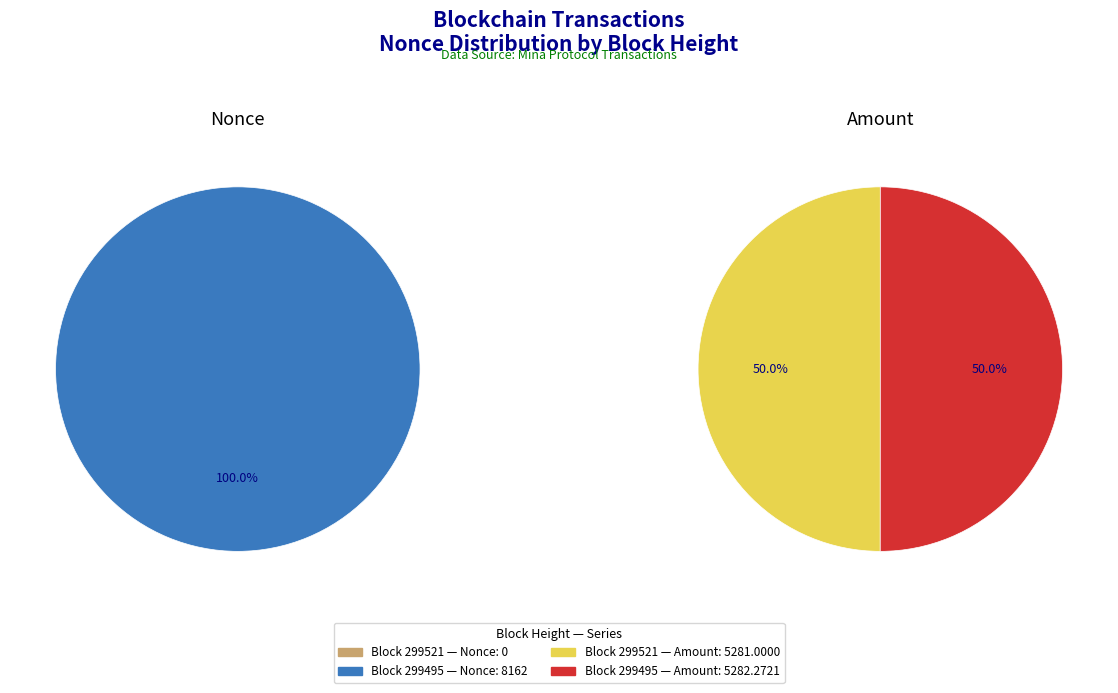

Which slice is the smallest?

299521